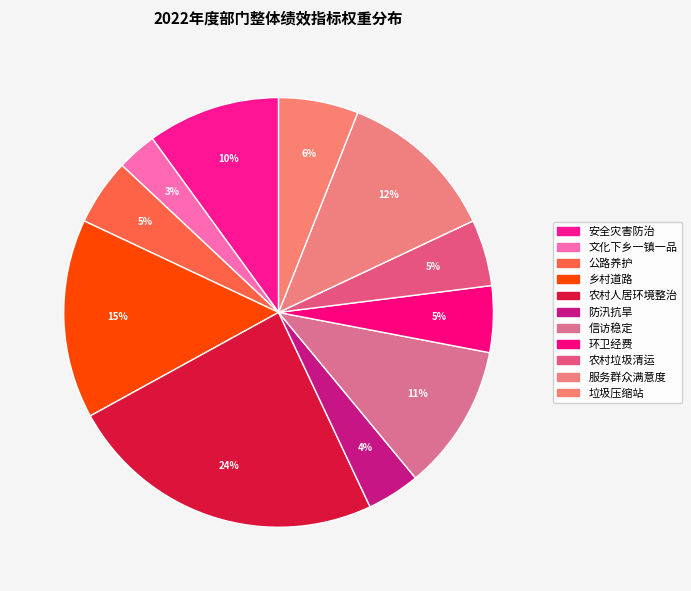

Does 防汛抗旱 account for over 50% of the chart?

No